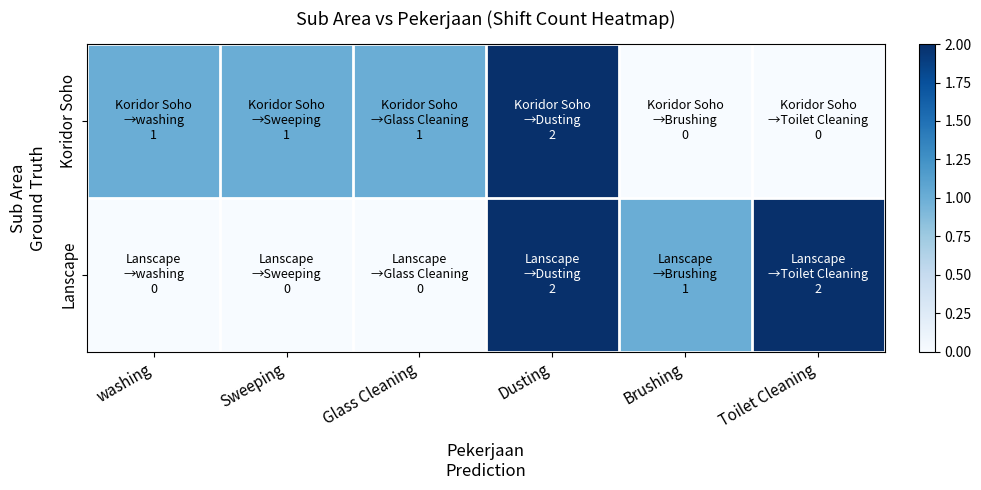

Reading left to right, what are all the values shown in this chart?

Koridor Soho: washing=1	Sweeping=1	Glass Cleaning=1	Dusting=2	Brushing=0	Toilet Cleaning=0
Lanscape: washing=0	Sweeping=0	Glass Cleaning=0	Dusting=2	Brushing=1	Toilet Cleaning=2